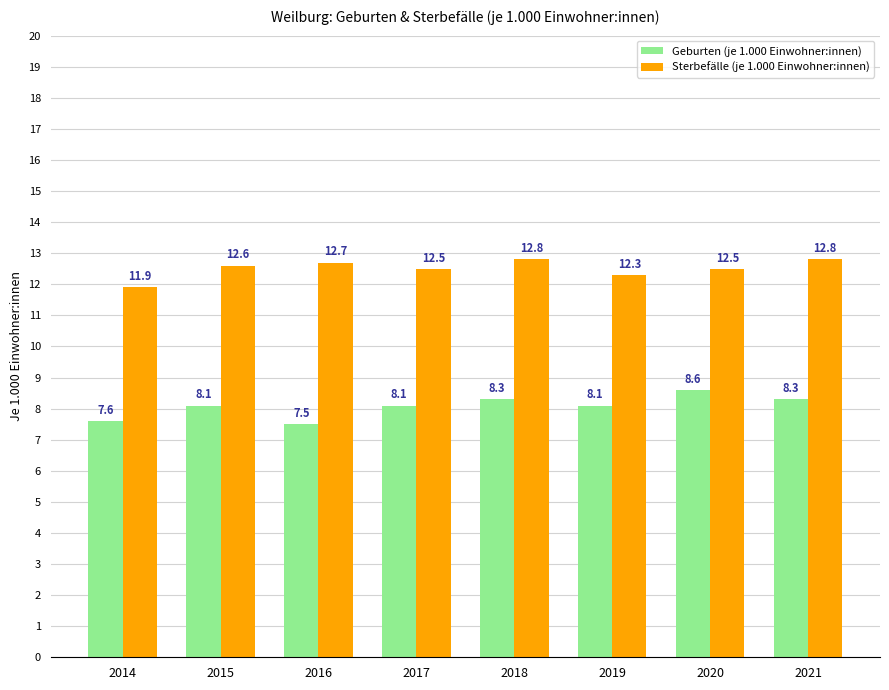

Reading right to left, transcribe all the data shown in this chart.

Geburten (je 1.000 Einwohner:innen): 8.3	8.6	8.1	8.3	8.1	7.5	8.1	7.6
Sterbefälle (je 1.000 Einwohner:innen): 12.8	12.5	12.3	12.8	12.5	12.7	12.6	11.9